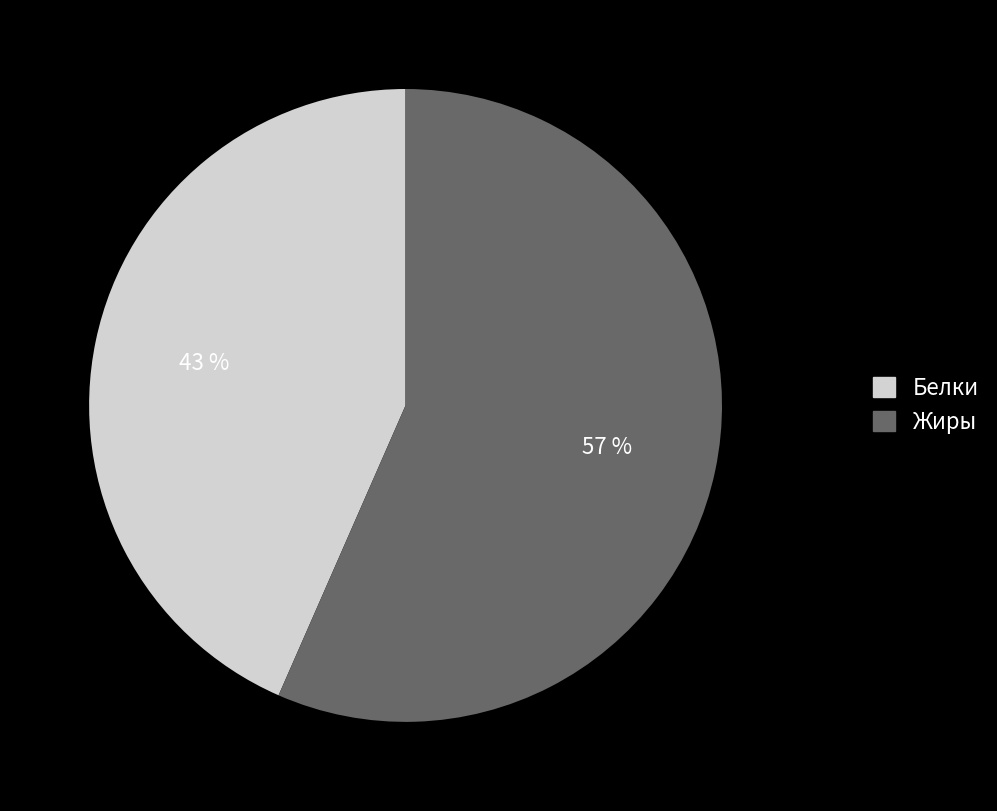

How many segments does this pie chart have?

2